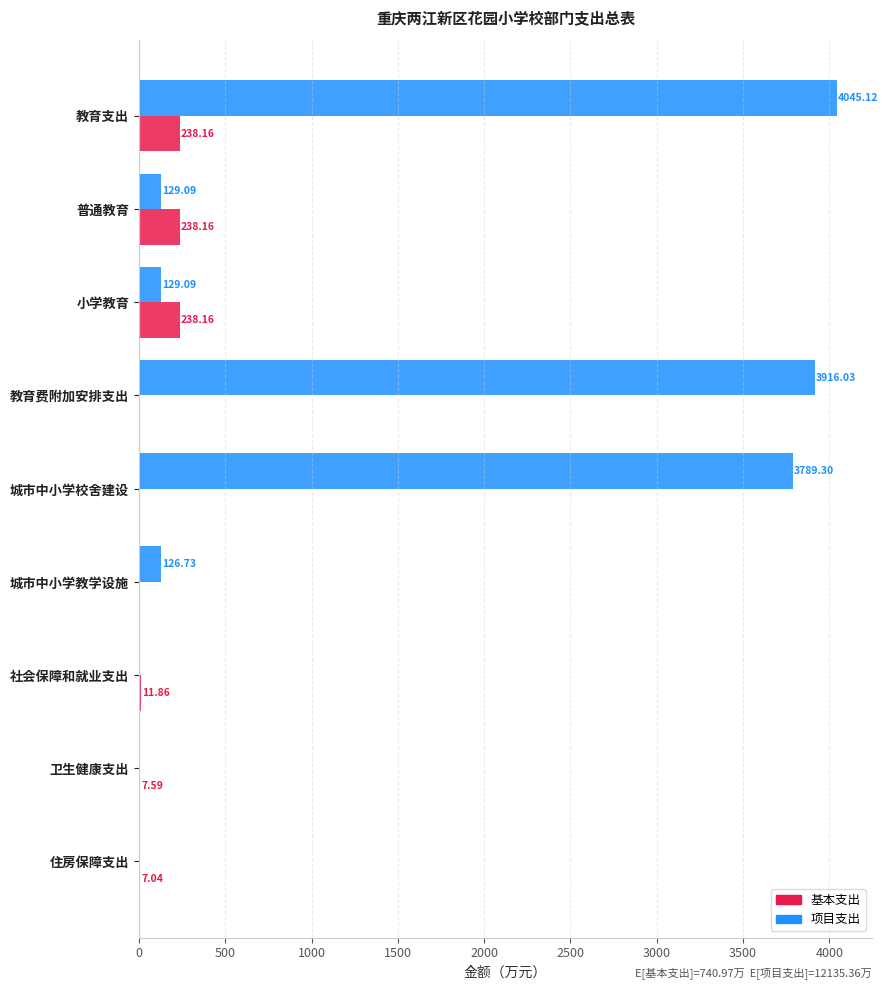

What are all the series names shown in the legend?

基本支出, 项目支出